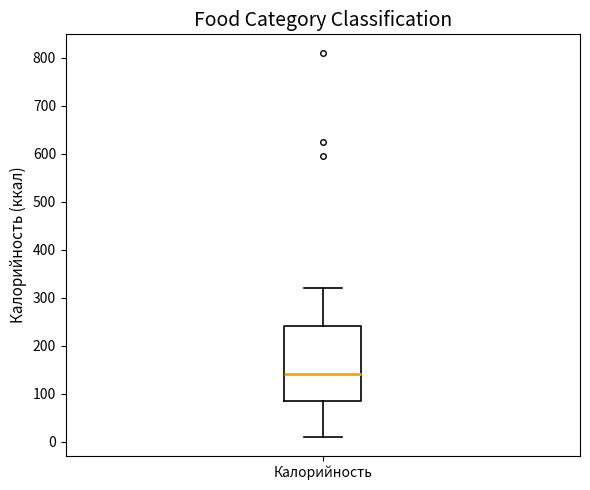

Transcribe this box plot: give where the median line is, the range the box spans, and where the two whiskers end, as read against the y-axis. The values are not printed on the chart, so give them approximately, as read against the axis.

median 140, box 90 to 240, whiskers 10 to 320